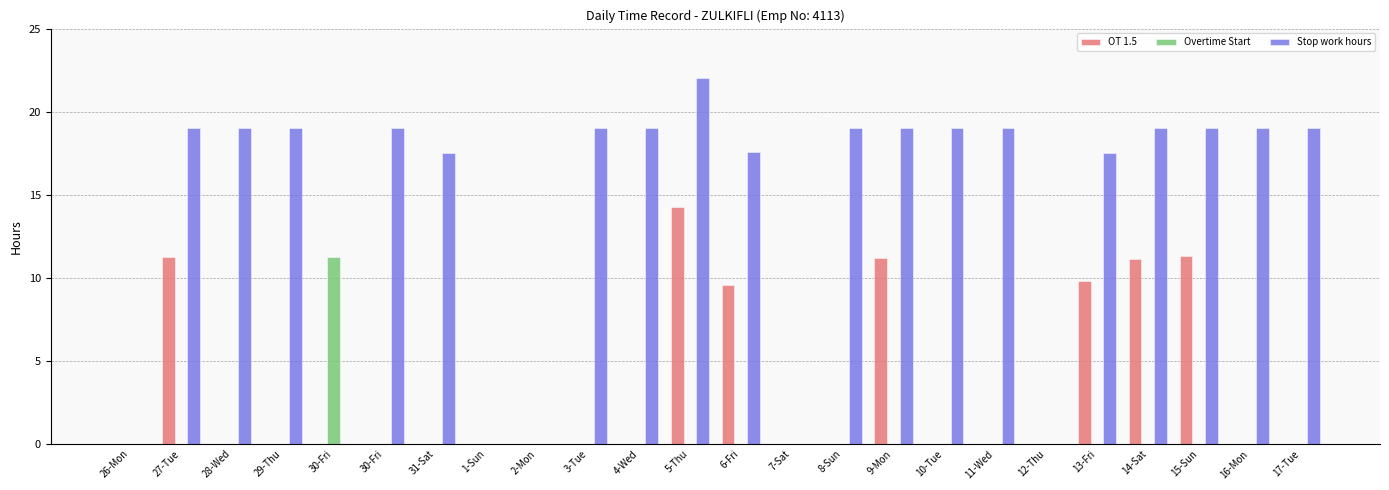

List the series in order of their peak value, lowest first.

Overtime Start, OT 1.5, Stop work hours